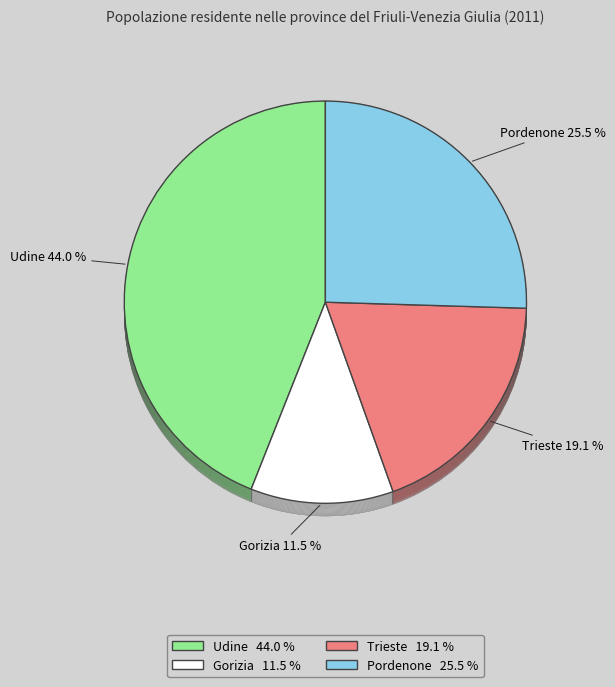

How many slices are in this pie chart?

4